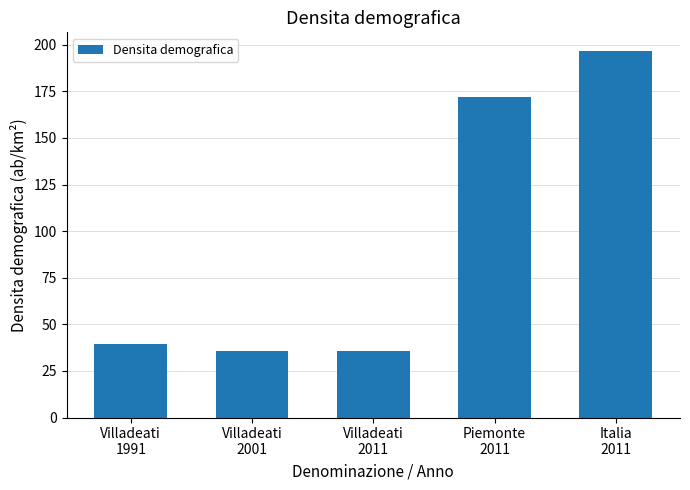

What is the greatest value displayed?

196.8